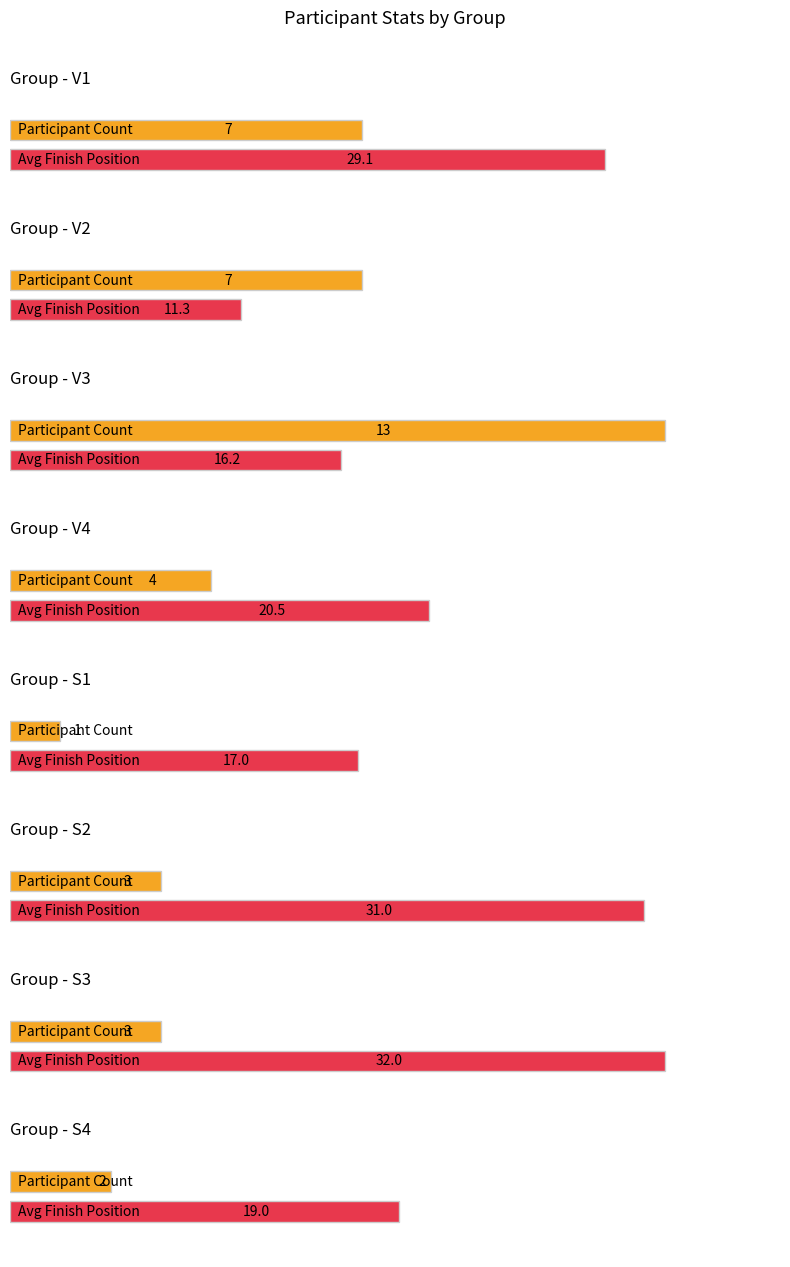

Which series has the widest spread of values?

Avg Finish Position